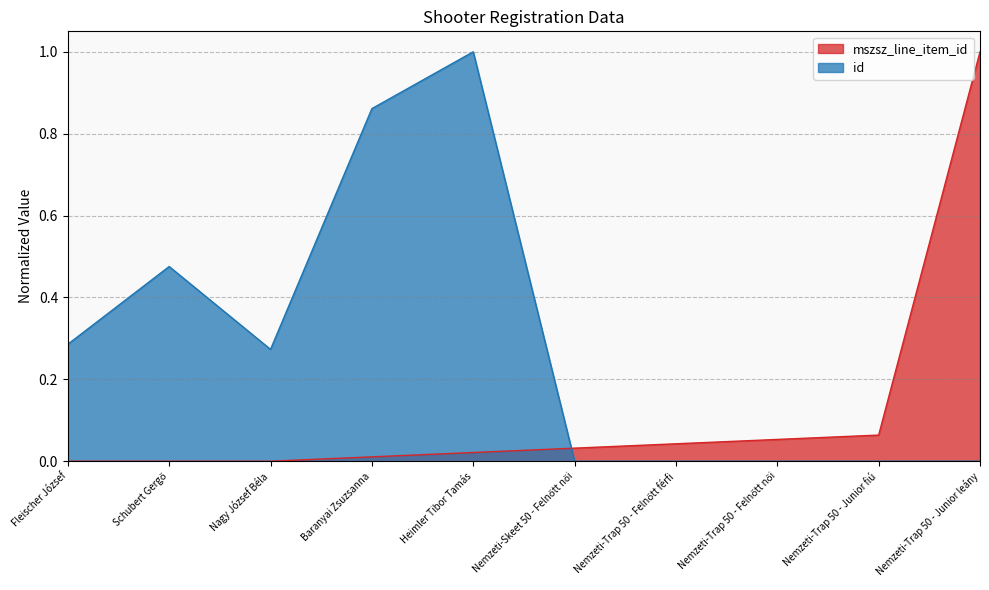

Count the id values in the range 0 to 1.

10